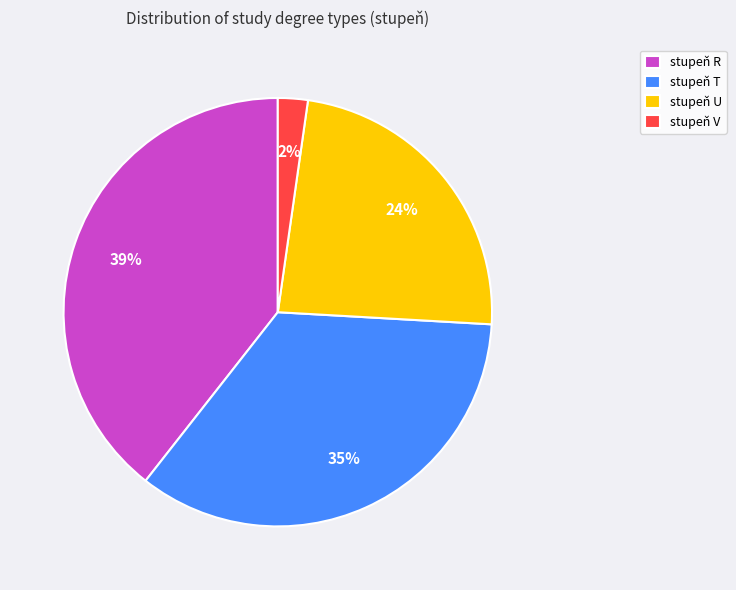

Does stupeň R account for over 50% of the chart?

No